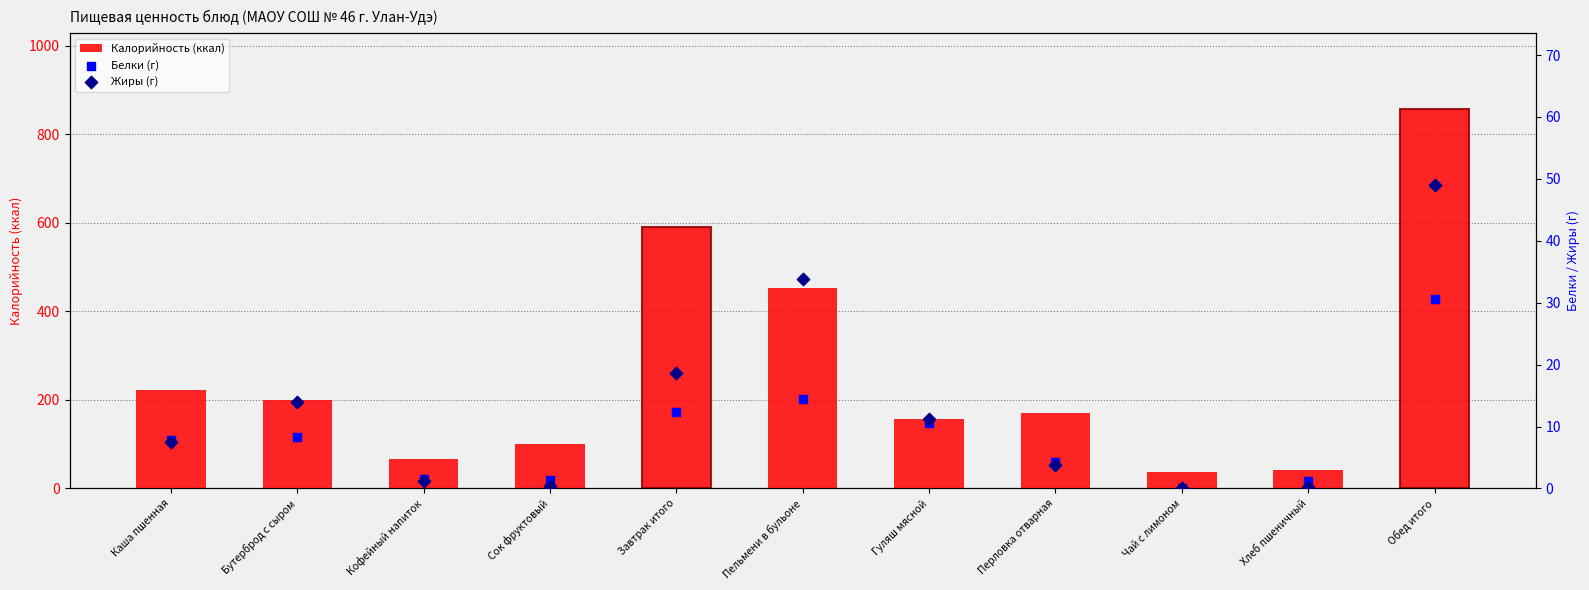

Which series has the largest total across all categories?

Калорийность (ккал)